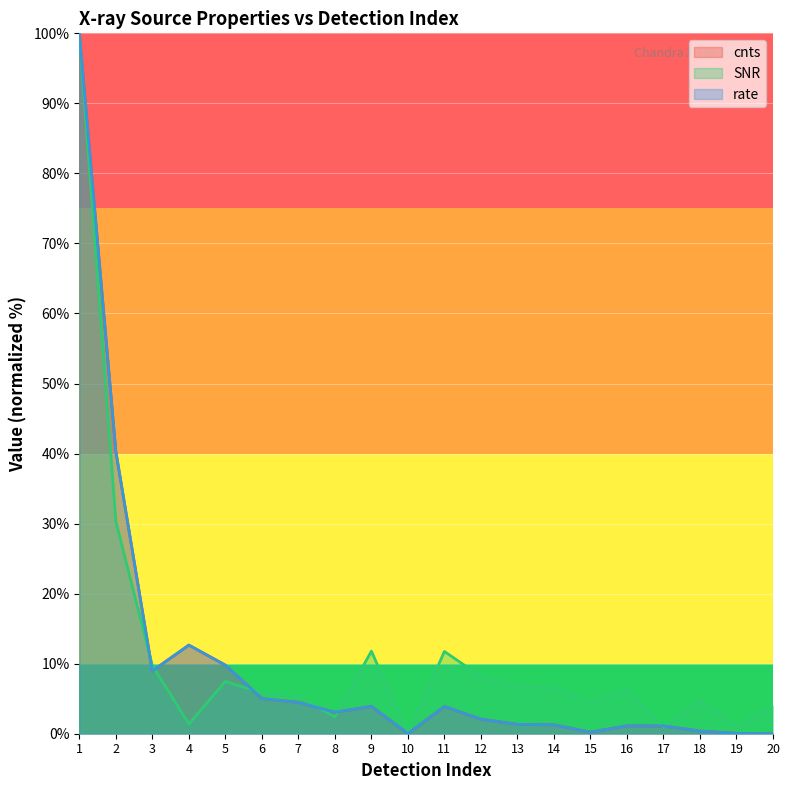

Is it true that rate equals 1.3 at 12?

False